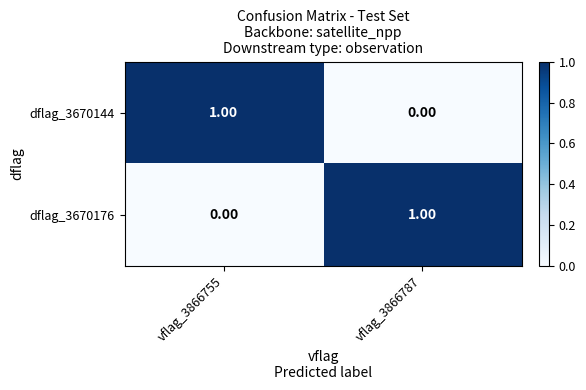

Is the value of dflag_3670144 at vflag_3866787 greater than the value of dflag_3670176 at vflag_3866787?

No